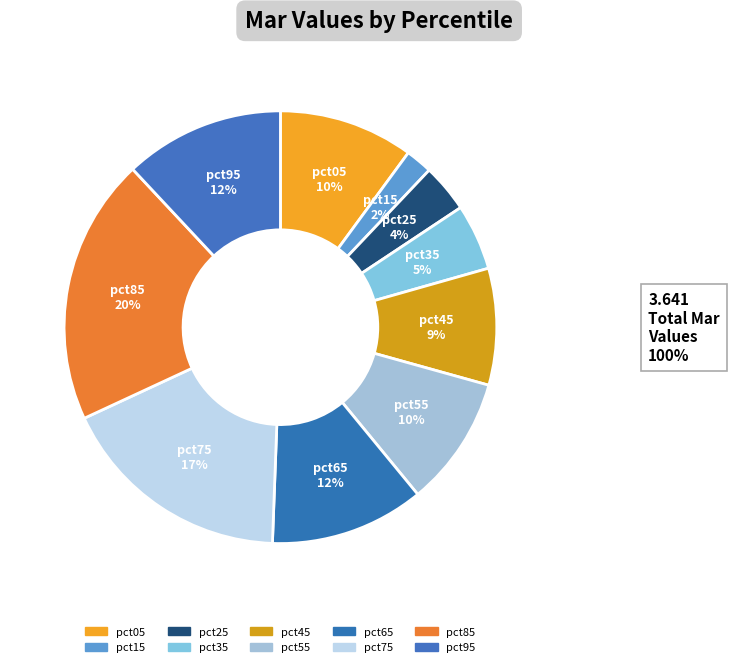

Which slice is the smallest?

pct15